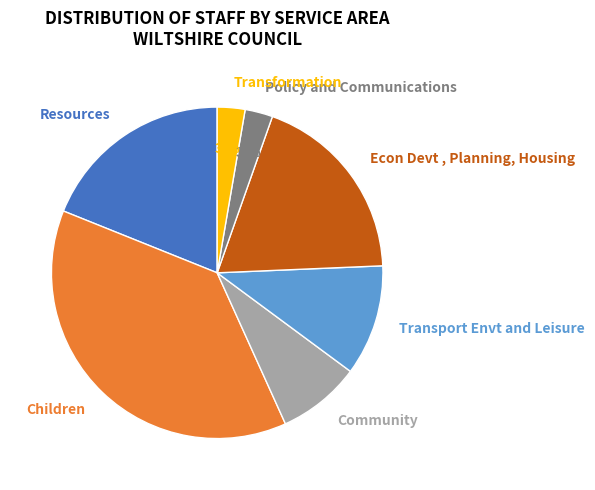

Combined, do Community and Resources account for over 50%?

No